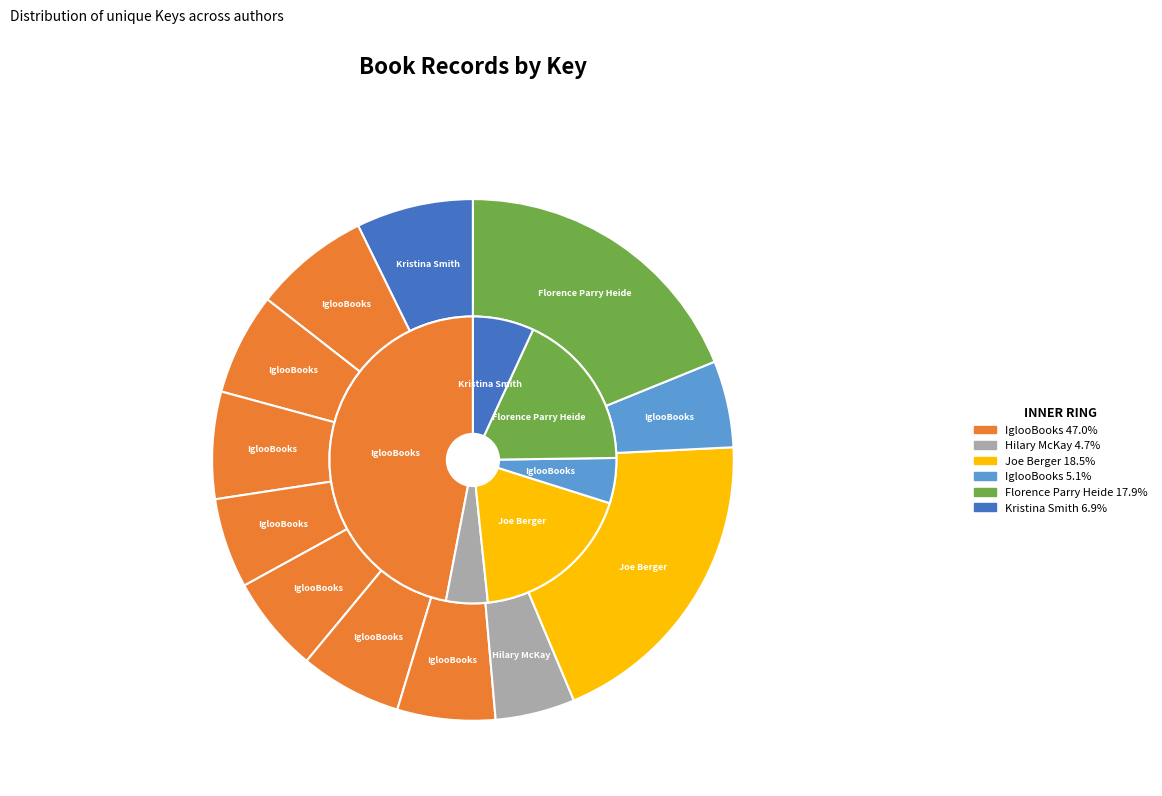

Does any single category account for the majority?

No